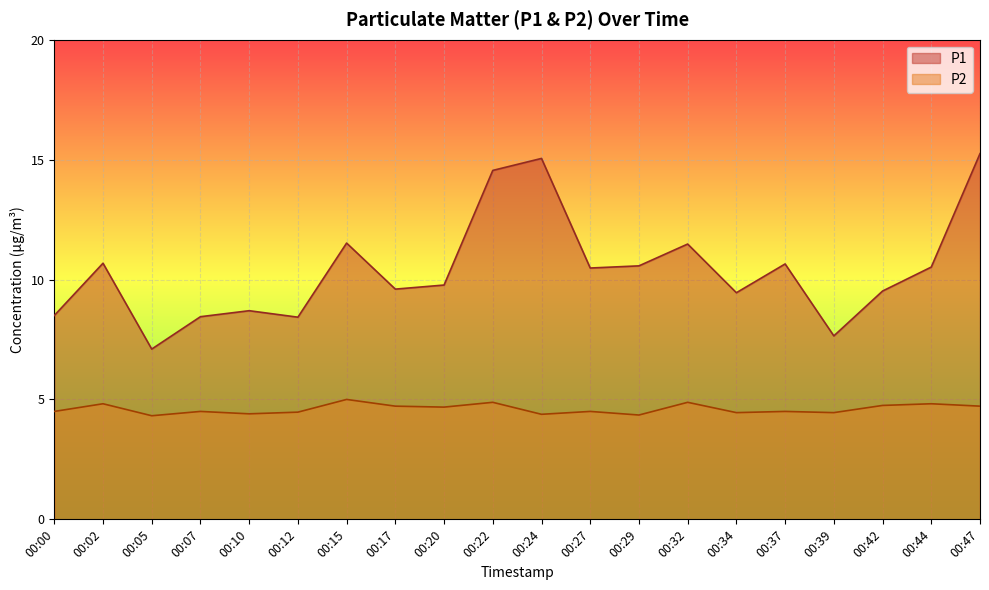

At which category does P2 reach its first local valley?

00:05